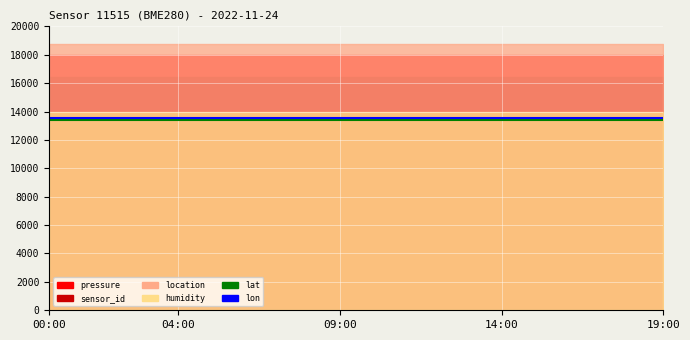

Which series changed the most between 6 and 14?

lat